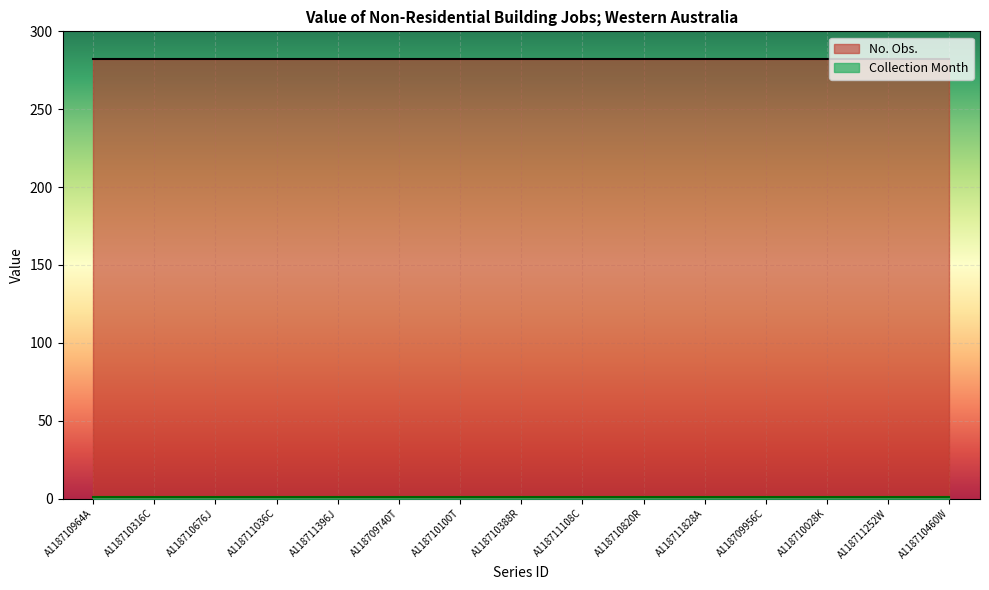

What is the sum of all No. Obs. values?

4230